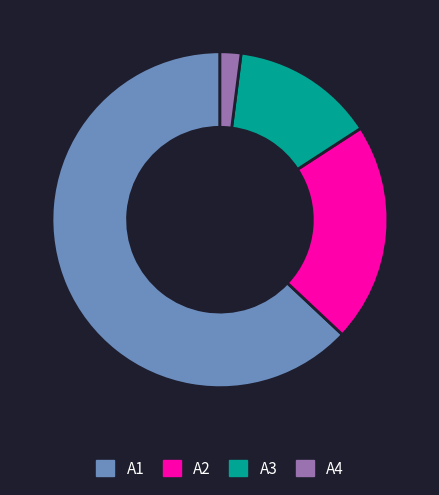

What is the majority slice?

A1